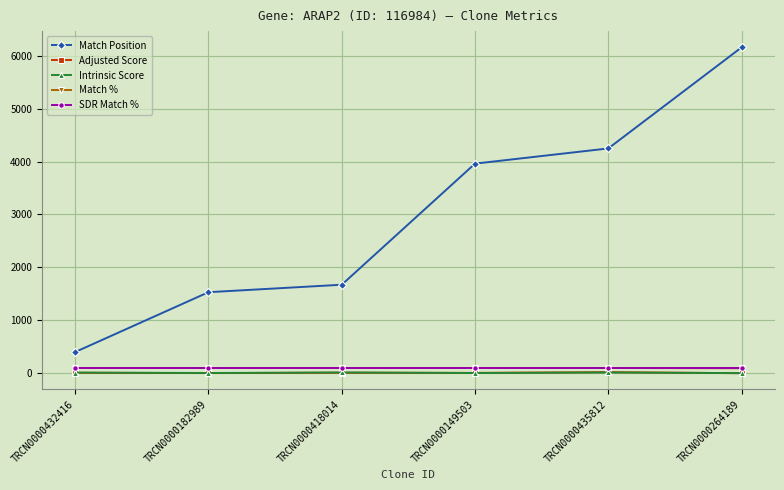

How many data points does each series have?

6